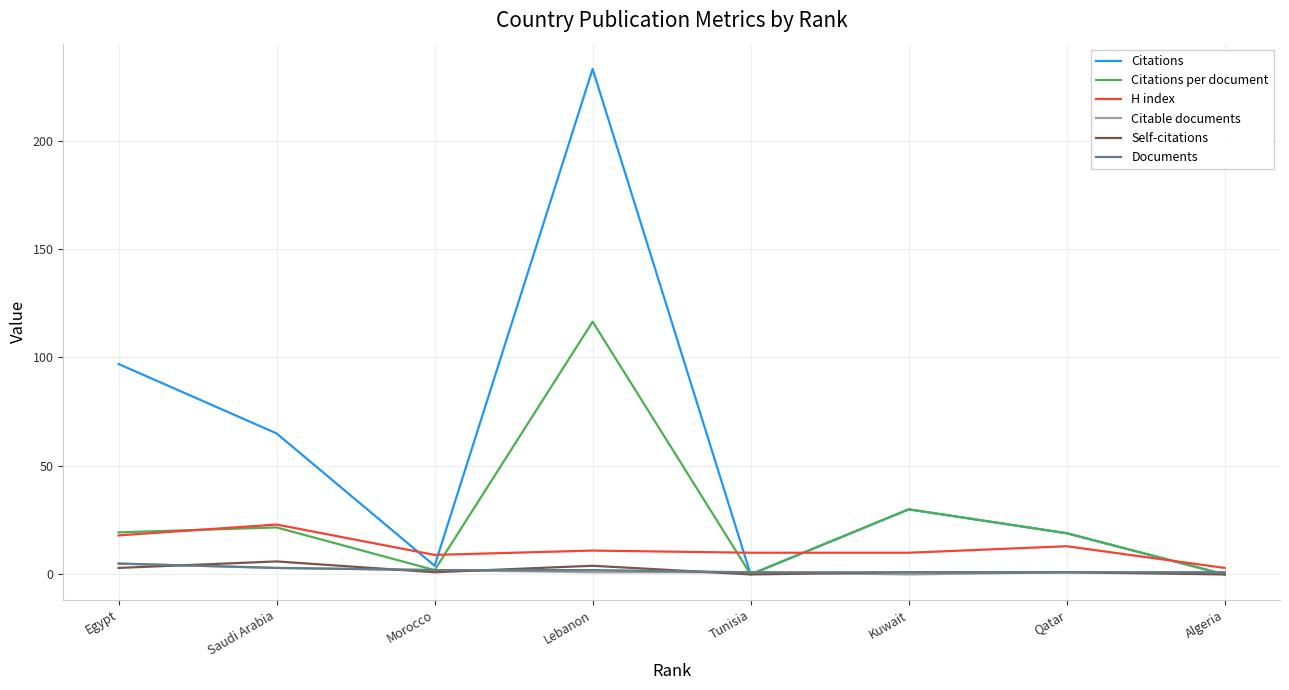

In Citations per document, how many points are higher than both neighbors (excluding endpoints)?

3